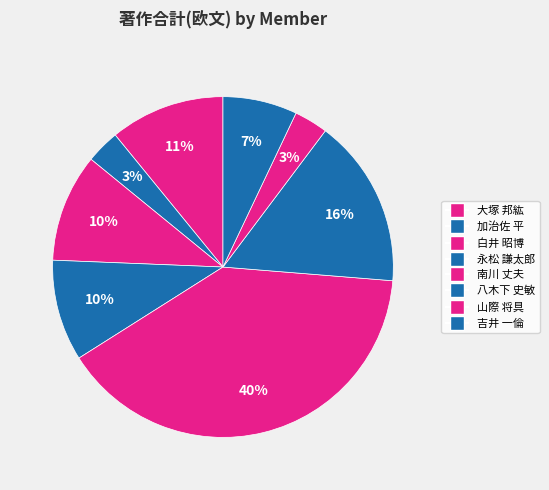

How many slices are in this pie chart?

8